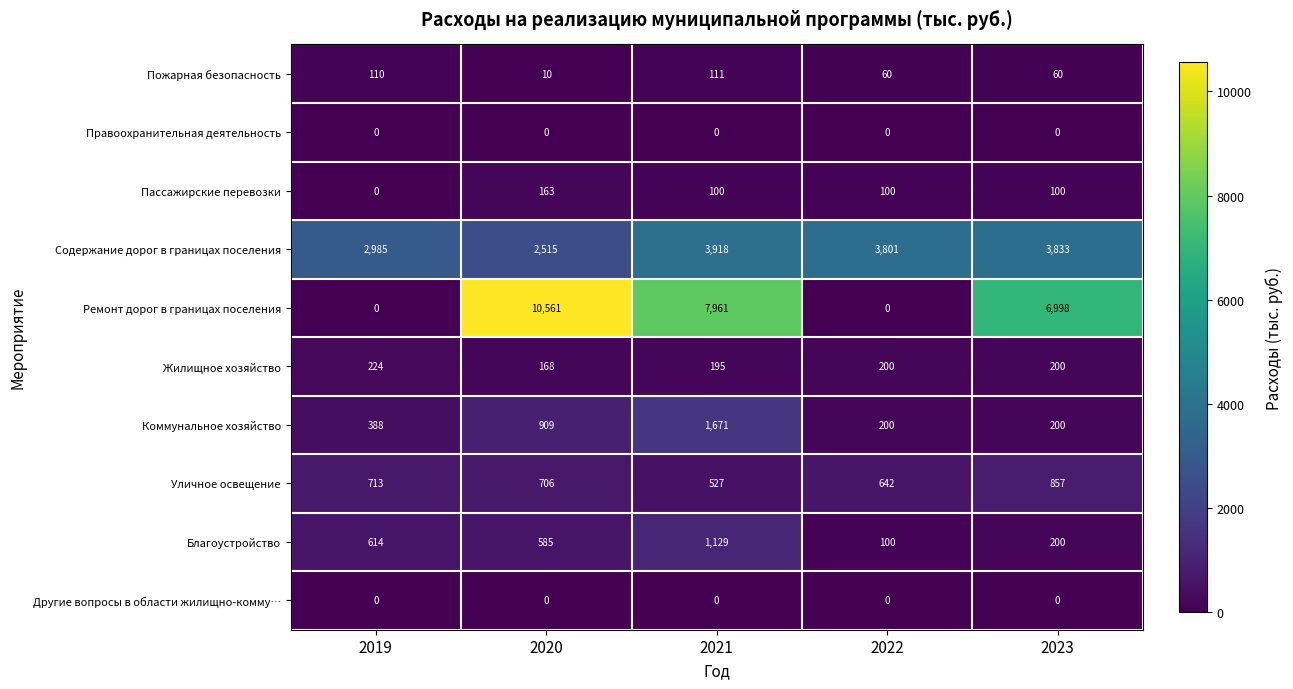

What is the total value across all series at 2019?

5034